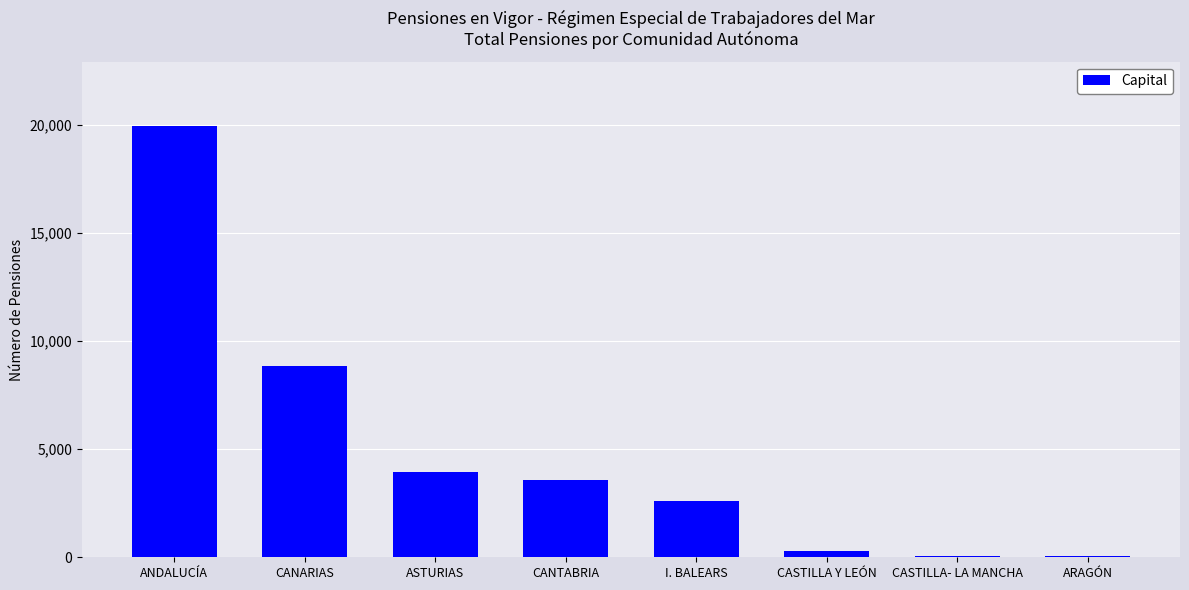

Is it true that the value at I. BALEARS is 4228?

False